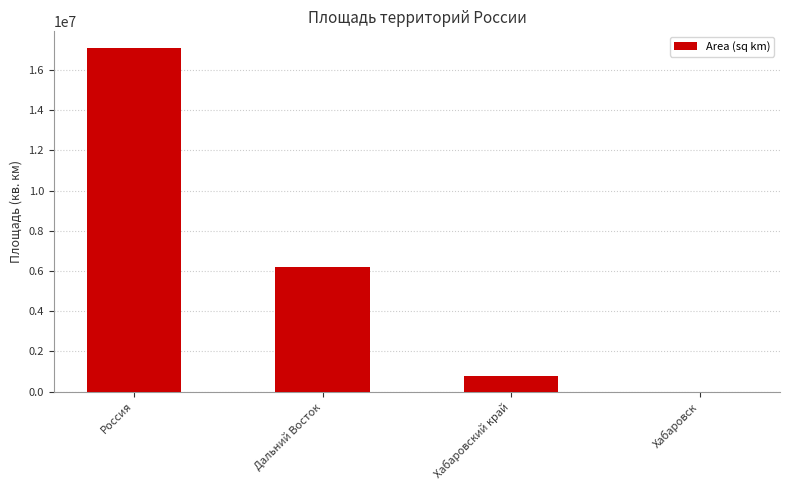

What is the sum of all values?

24079319.4